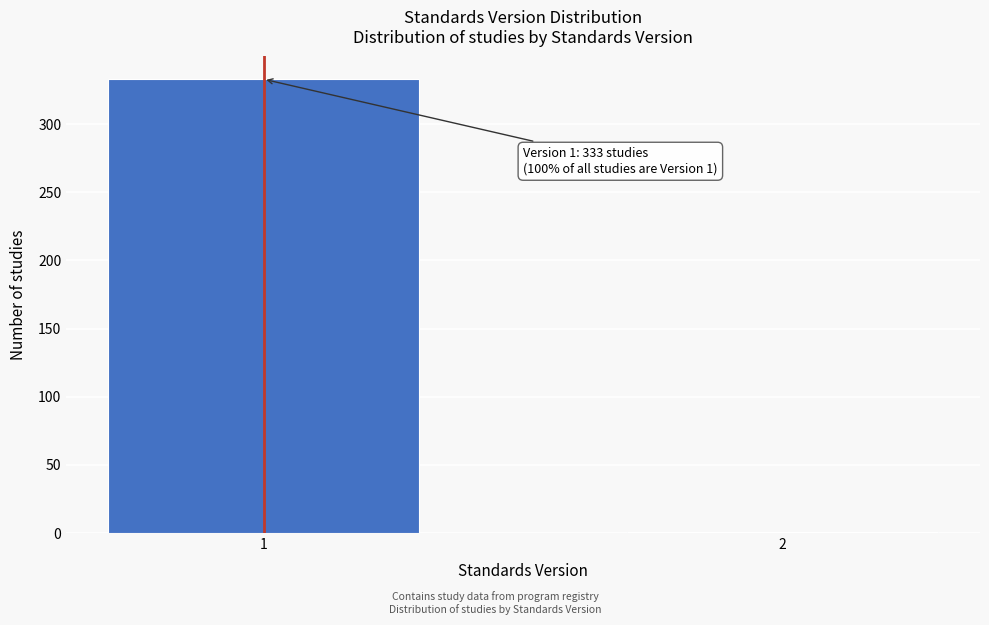

Reading left to right, what are all the values shown in this chart?

1=333	2=1